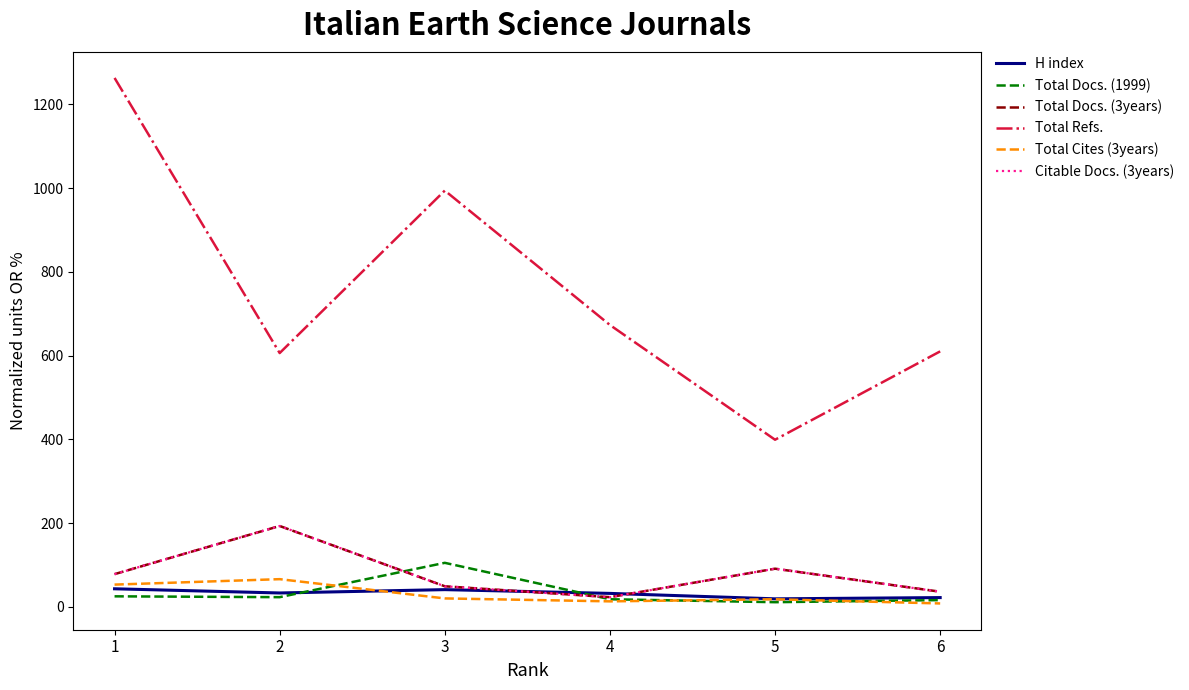

Does the chart display data point markers on the line(s)?

No